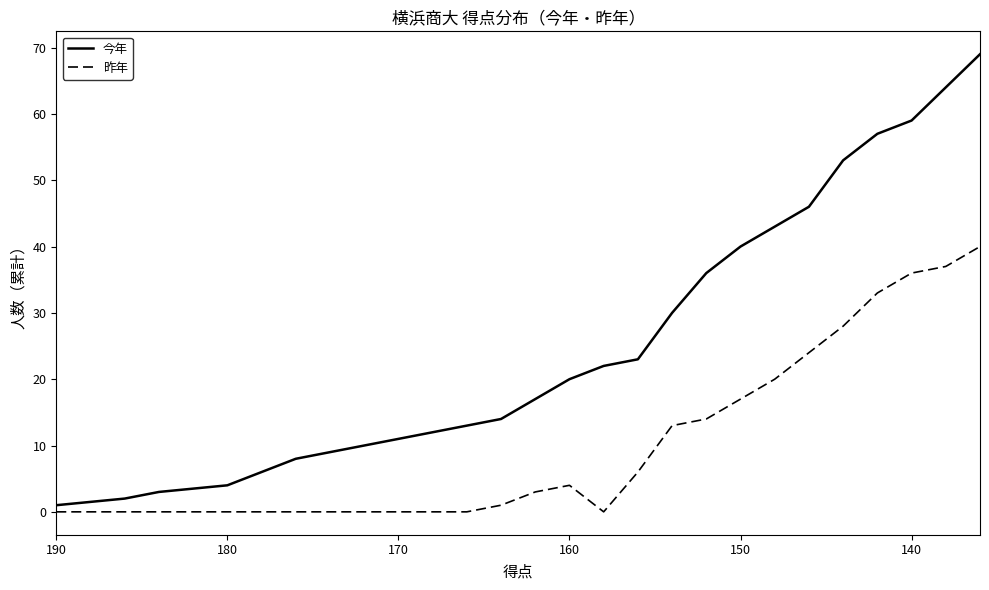

List the series in order of their peak value, lowest first.

昨年, 今年